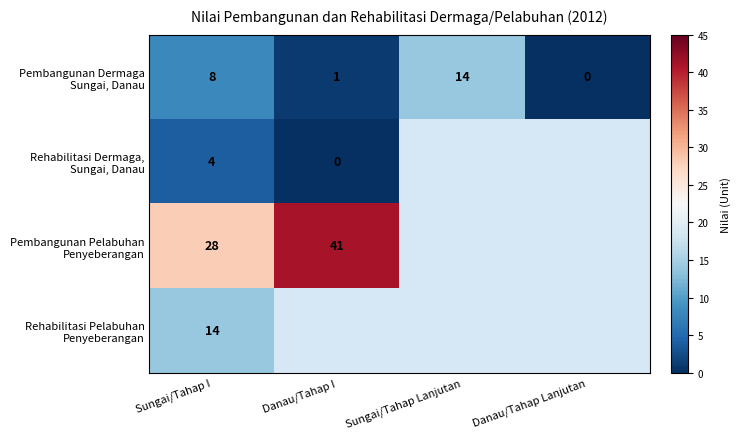

Count the number of data series in this chart.

4